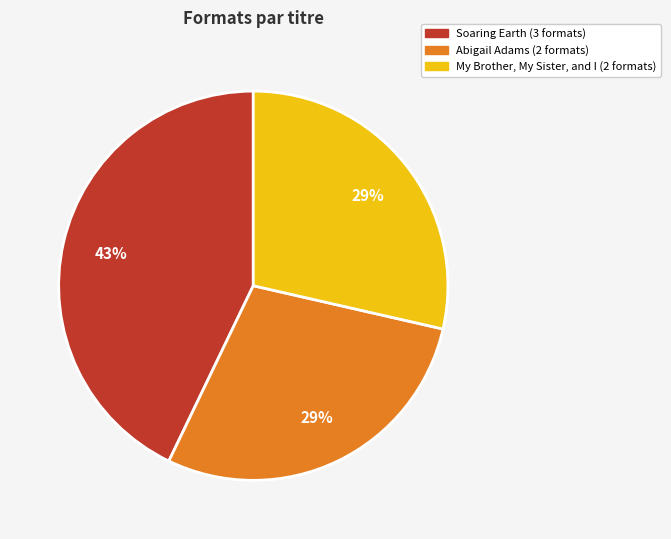

Is there any slice that represents more than half of the pie?

No